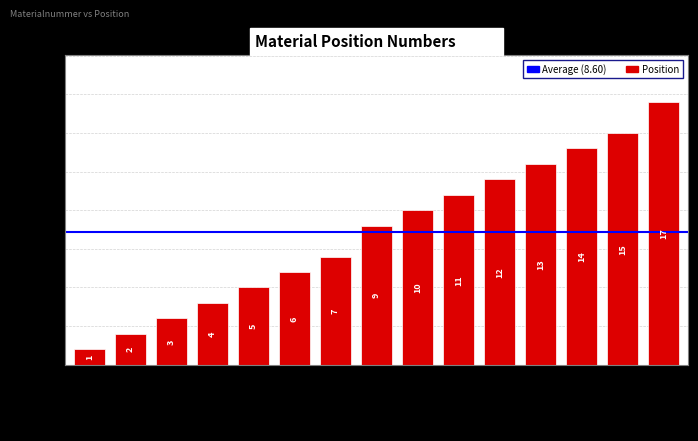

What is the value of the 10th bar from the left?

11